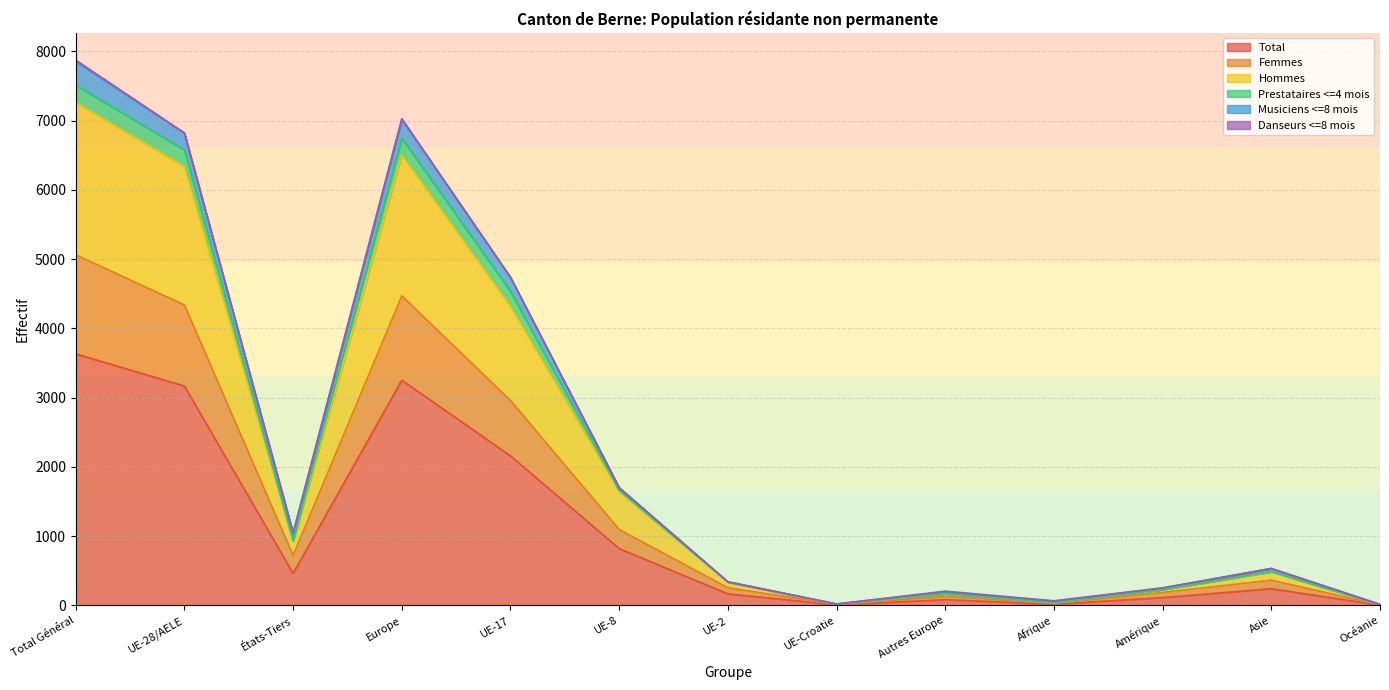

What is the label of the 12th point from the right?

UE-28/AELE